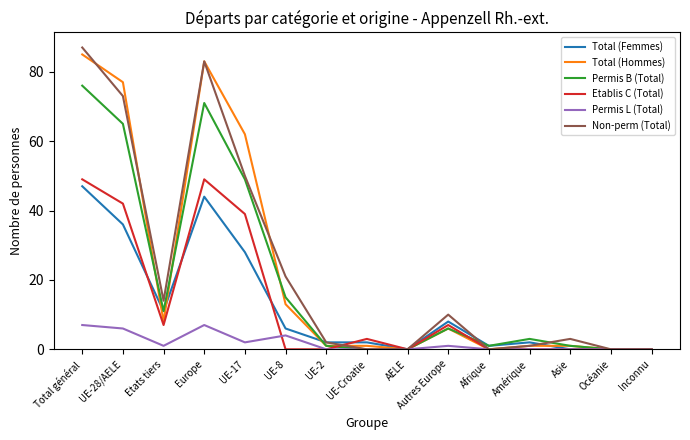

Reading left to right, extract all data points from this chart.

Total (Femmes): 47	36	11	44	28	6	2	2	0	8	1	2	0	0	0
Total (Hommes): 85	77	8	83	62	13	1	1	0	6	0	1	1	0	0
Permis B (Total): 76	65	11	71	49	15	1	0	0	6	1	3	1	0	0
Etablis C (Total): 49	42	7	49	39	0	0	3	0	7	0	0	0	0	0
Permis L (Total): 7	6	1	7	2	4	0	0	0	1	0	0	0	0	0
Non-perm (Total): 87	73	14	83	50	21	2	0	0	10	0	1	3	0	0